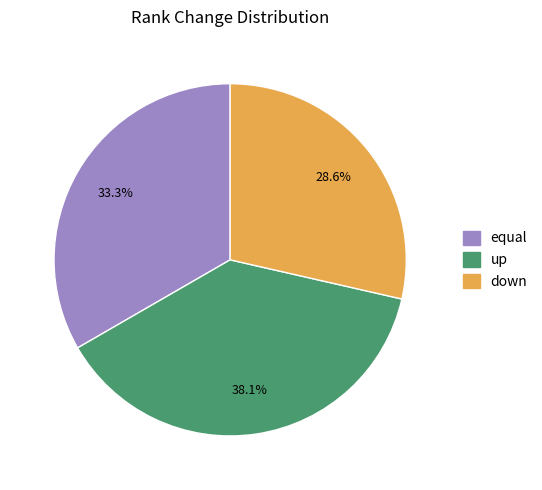

Between up and equal, which is larger?

up